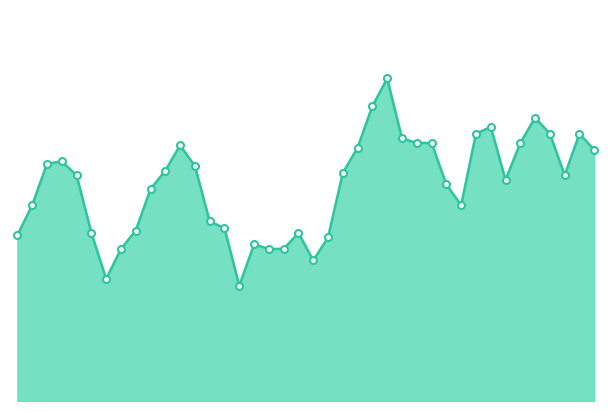

True or false: there are more than 1 points higher than both neighbors.

True